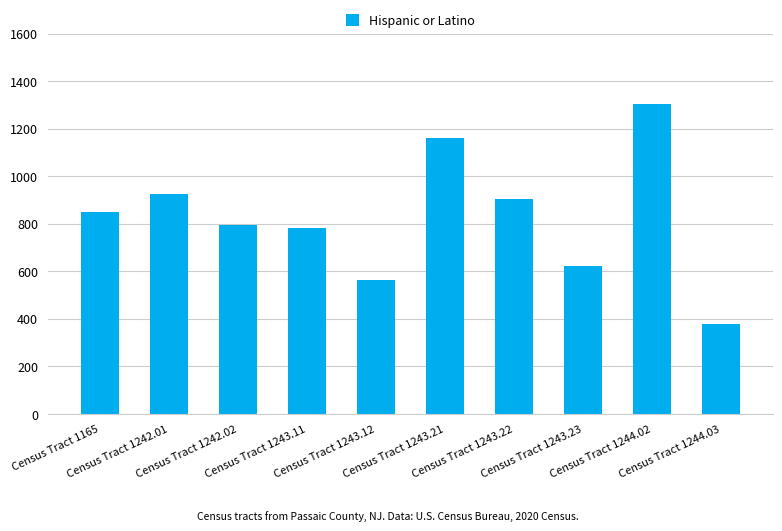

Where is the data nearest to the value 841?

Census Tract 1165